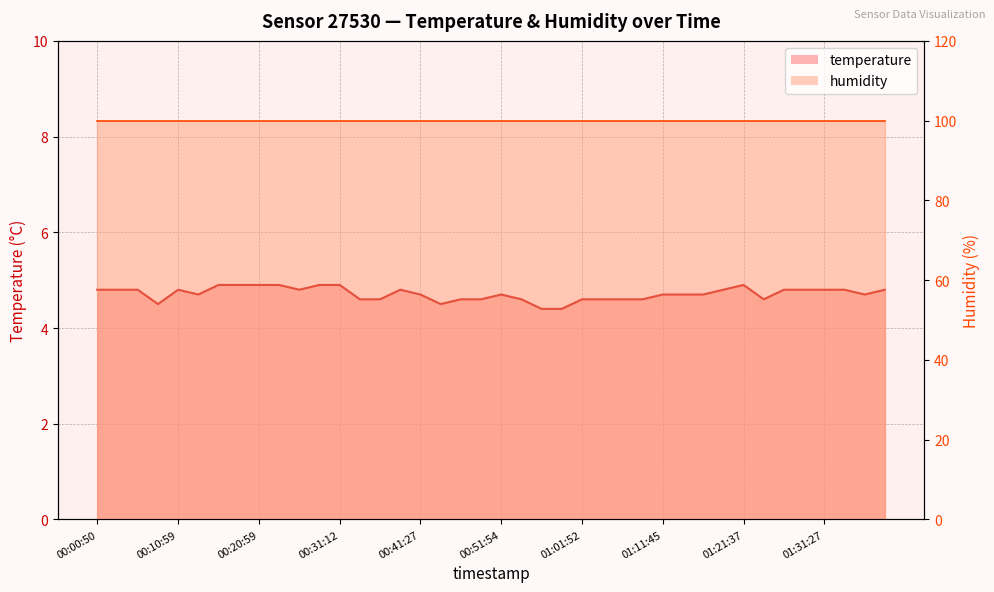

Where is the first local maximum?

00:10:59